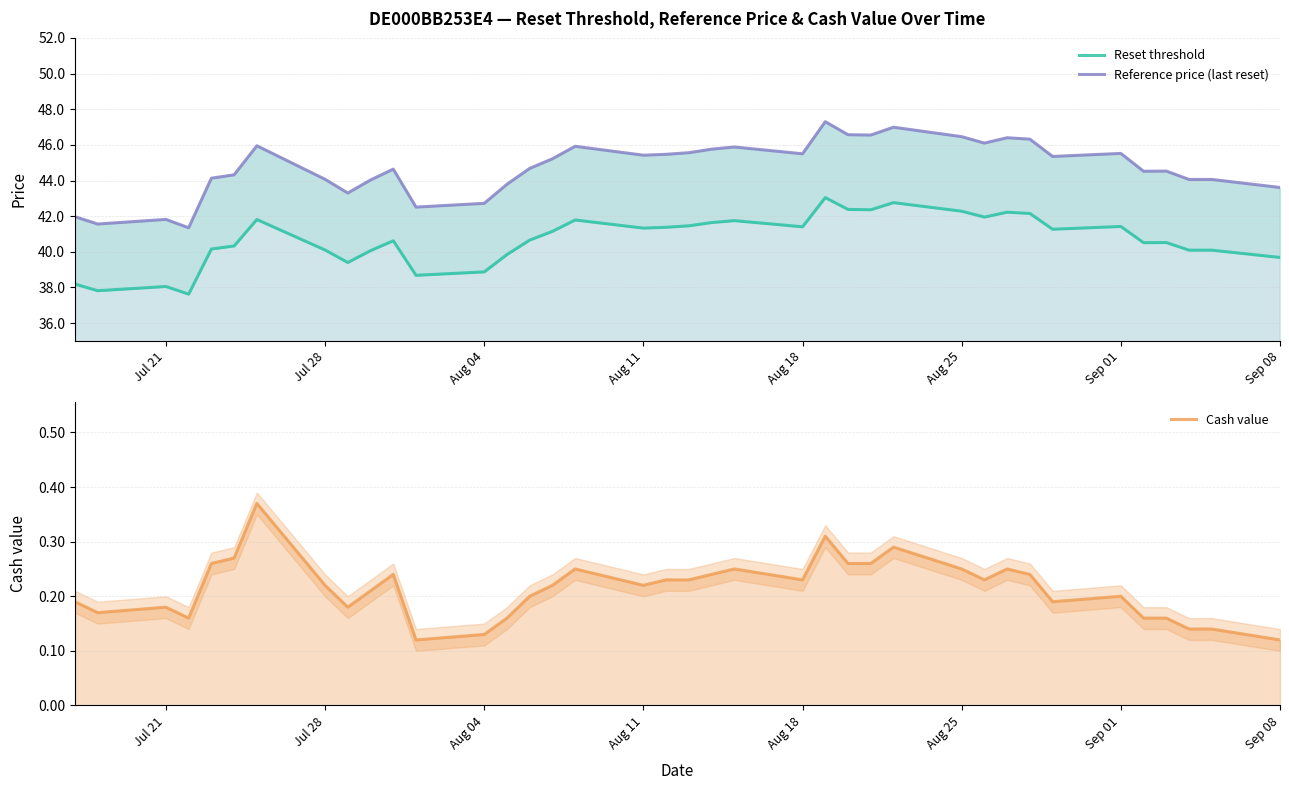

At Aug 18, list the series in order from smallest to largest.

Cash value, Reset threshold, Reference price (last reset)